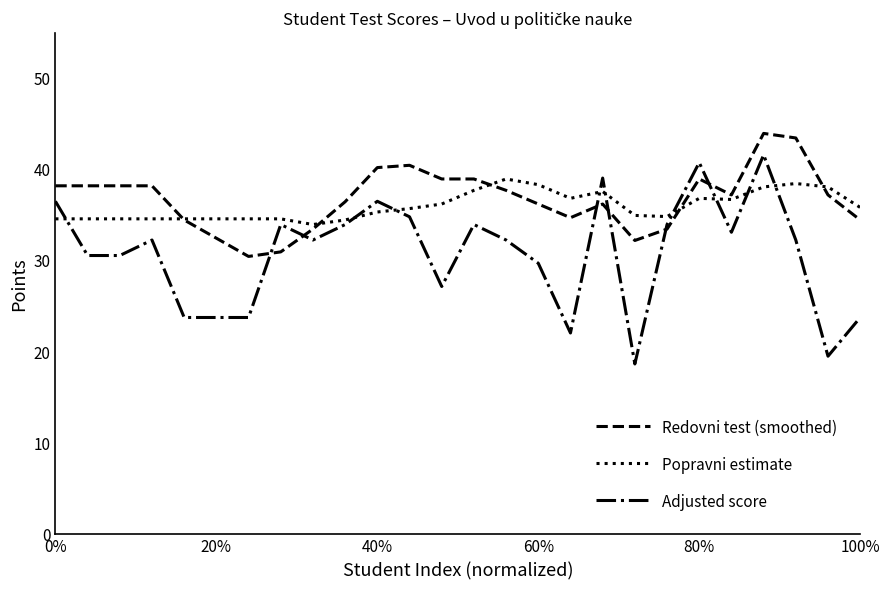

What is the smallest value displayed?

18.7